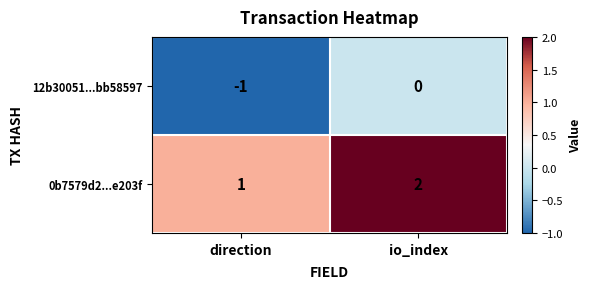

Which label corresponds to the smallest value in the chart?

direction